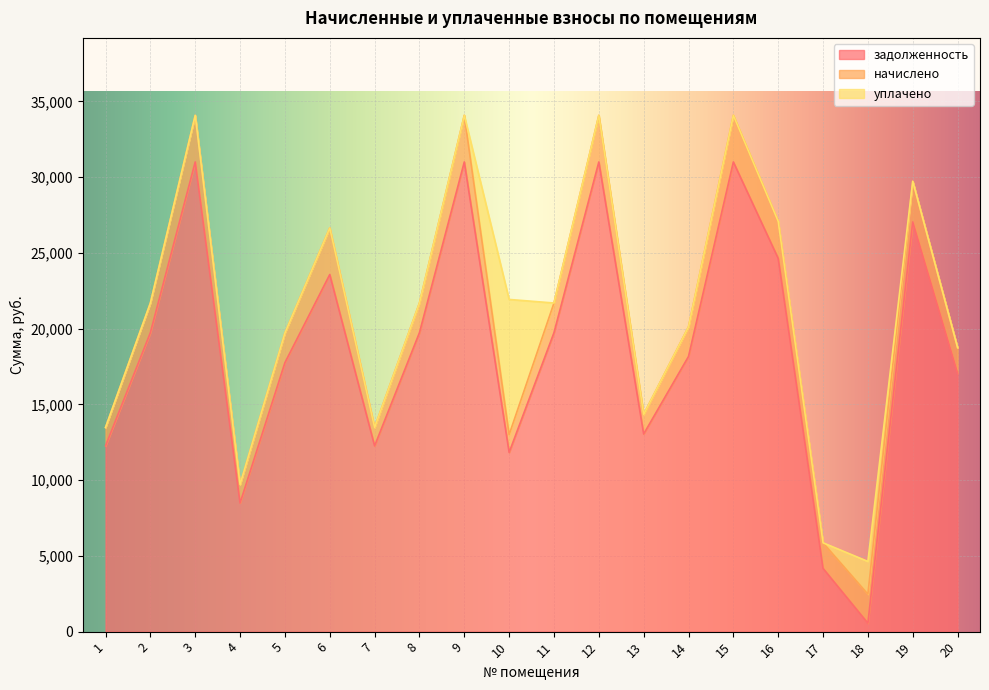

What is the total value across all series at 6?

26645.3